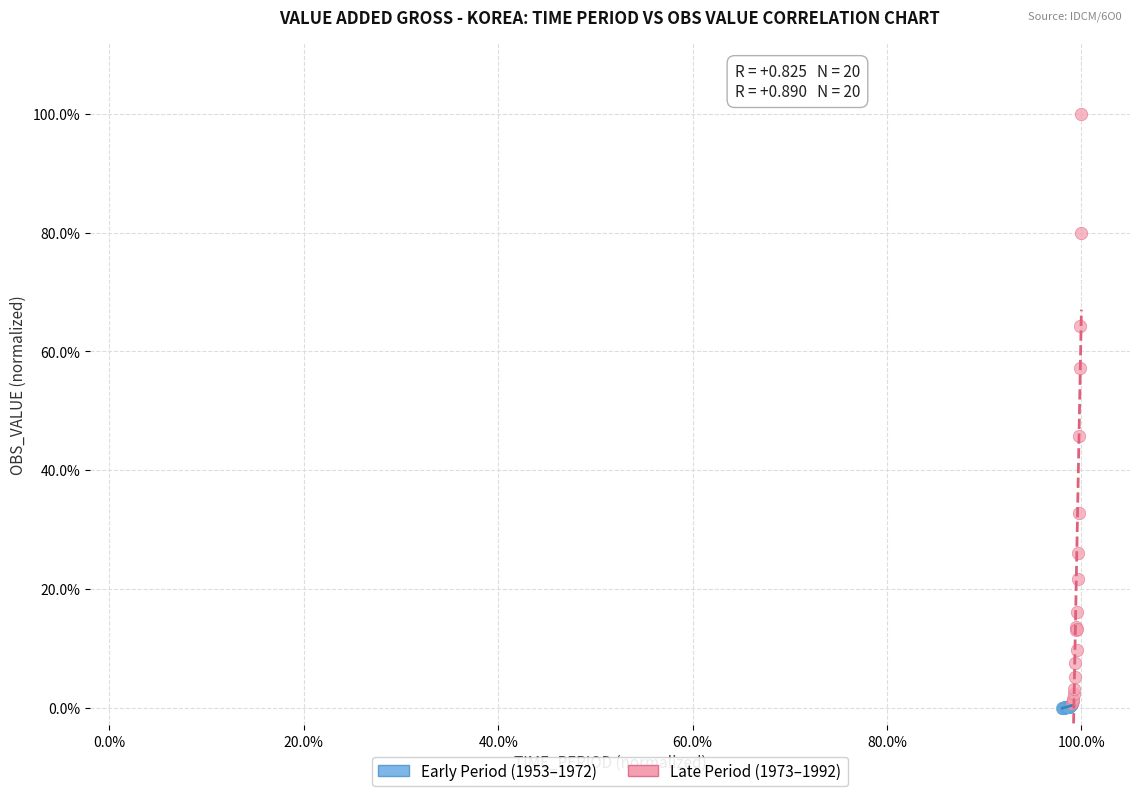

Which series contains the highest Y value?

Late Period (1973–1992)